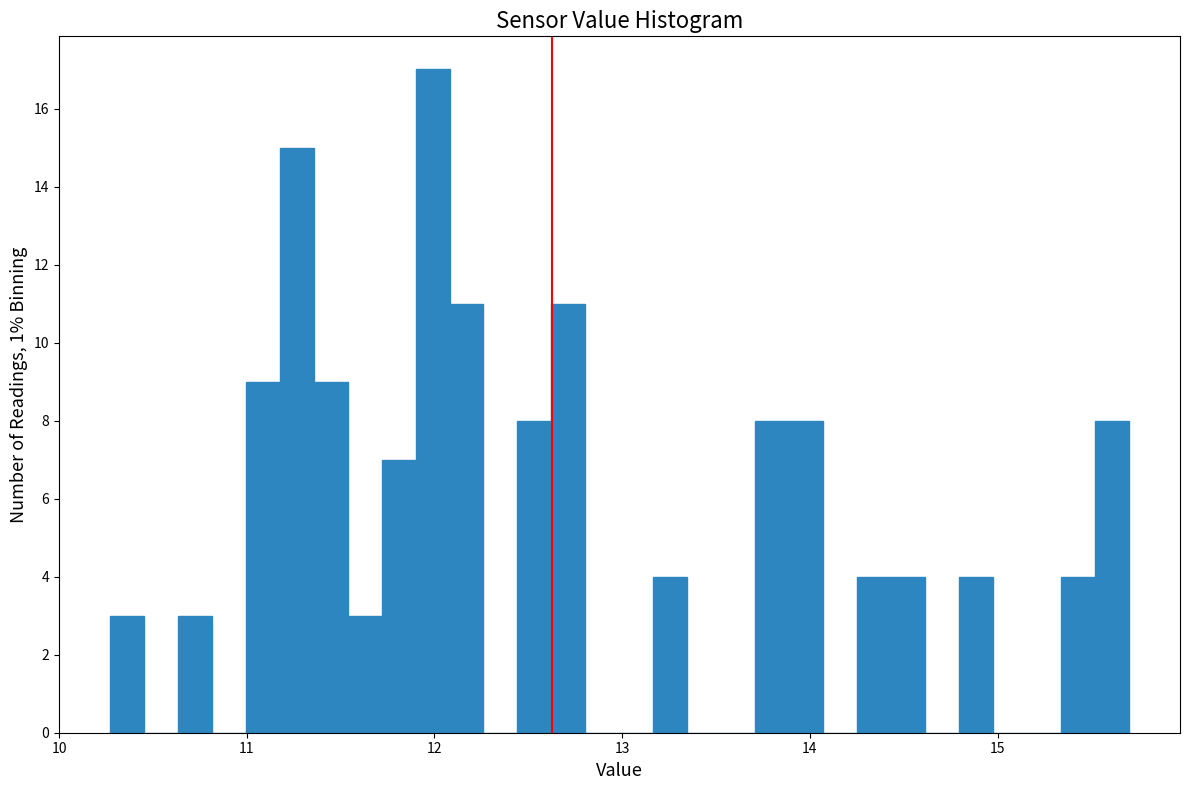

Around what value on the x-axis is the tallest bar? Give the approximate position of its centre, as read against the axis.

12.0